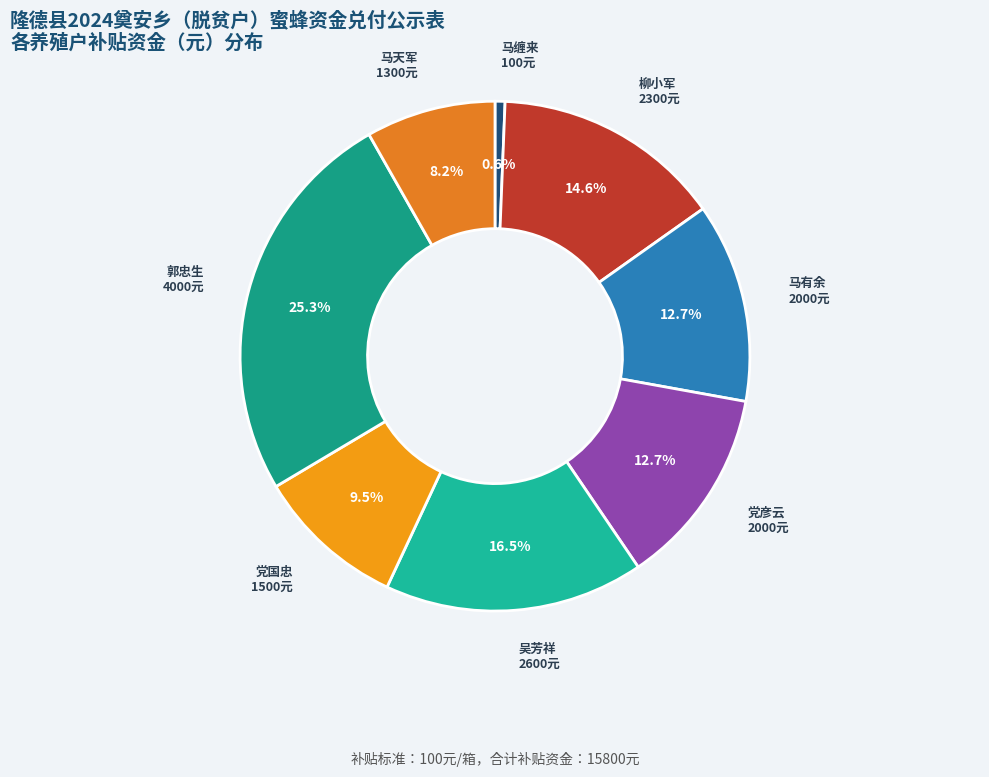

What is the ratio of the value at 柳小军 to the value at 马缠来?

23.0